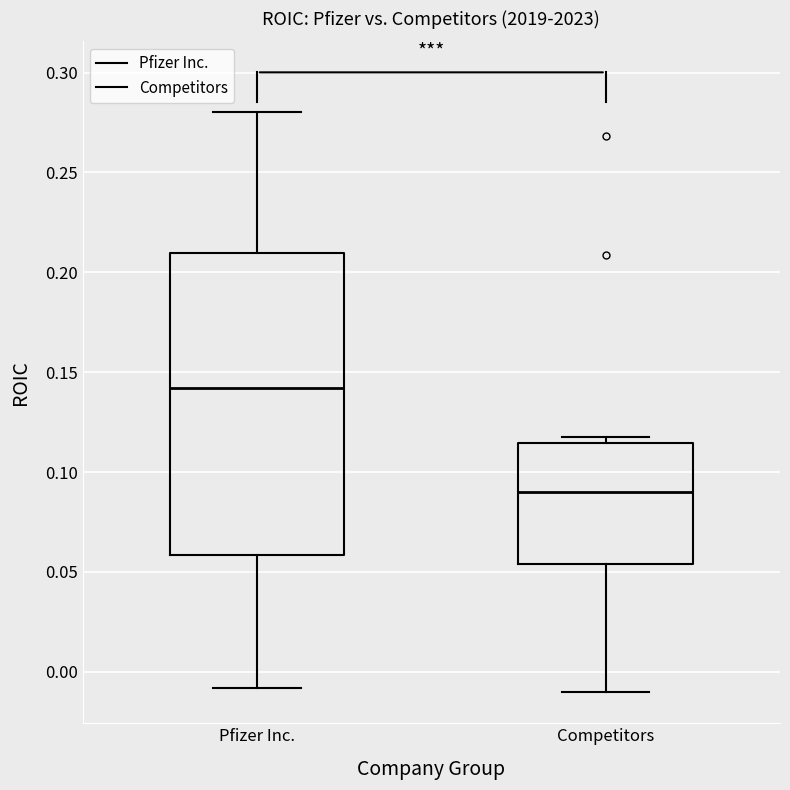

Reading left to right, read every box against the y-axis: the position of its median line, the range the box covers, and the ends of its whiskers. The values are not printed on the chart, so give them approximately, as read against the axis.

Pfizer Inc.: median 0.140, box 0.060 to 0.210, whiskers -0.010 to 0.280
Competitors: median 0.090, box 0.055 to 0.115, whiskers -0.010 to 0.120